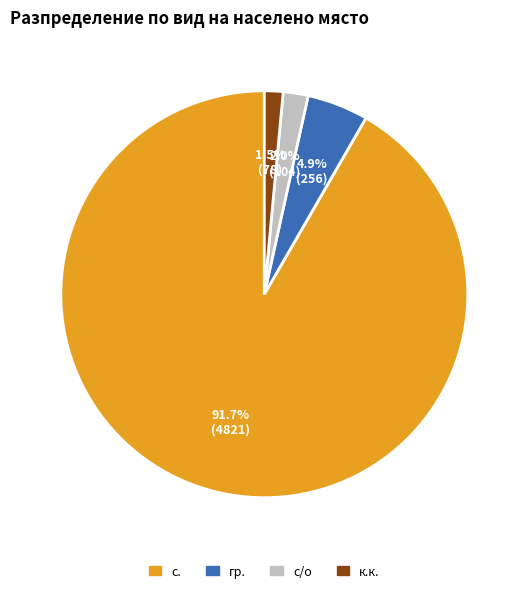

How many segments does this pie chart have?

4